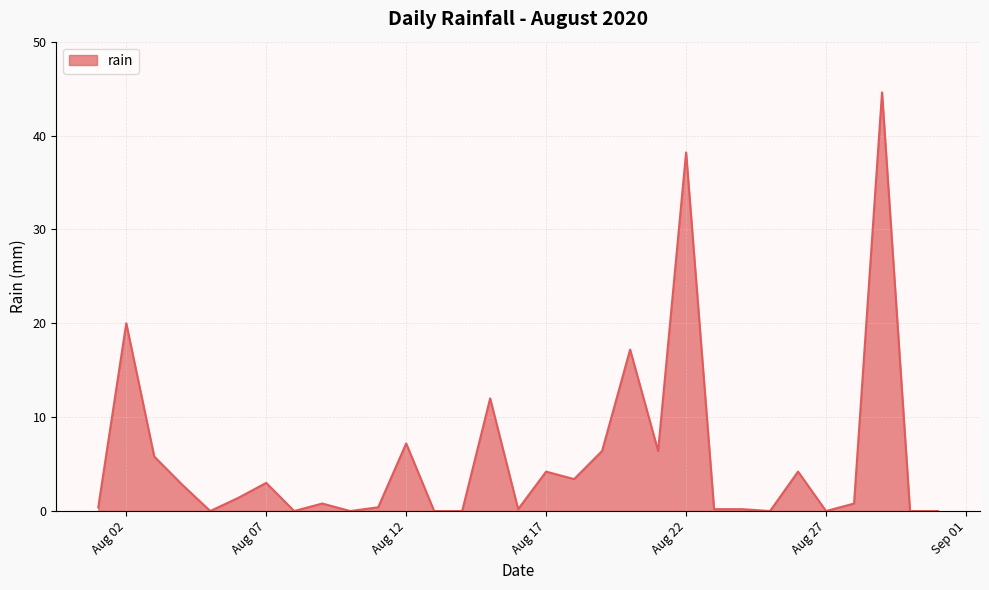

What is the difference between the maximum and minimum values?

44.6